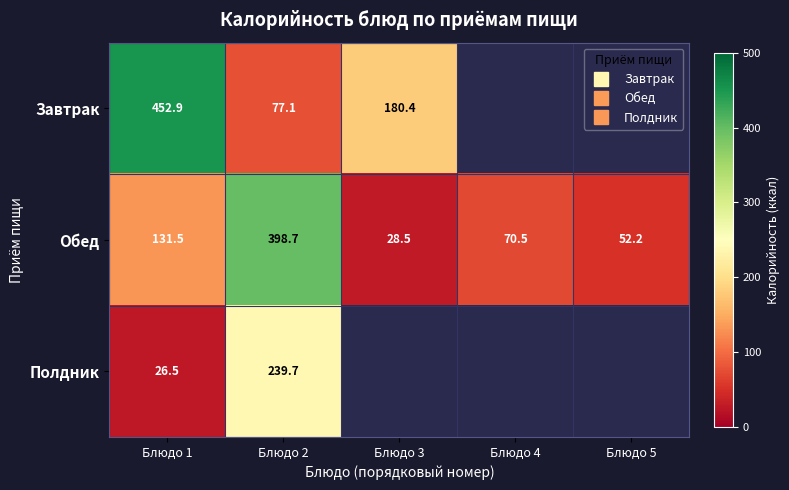

At Блюдо 1, list the series in order from largest to smallest.

Завтрак, Обед, Полдник